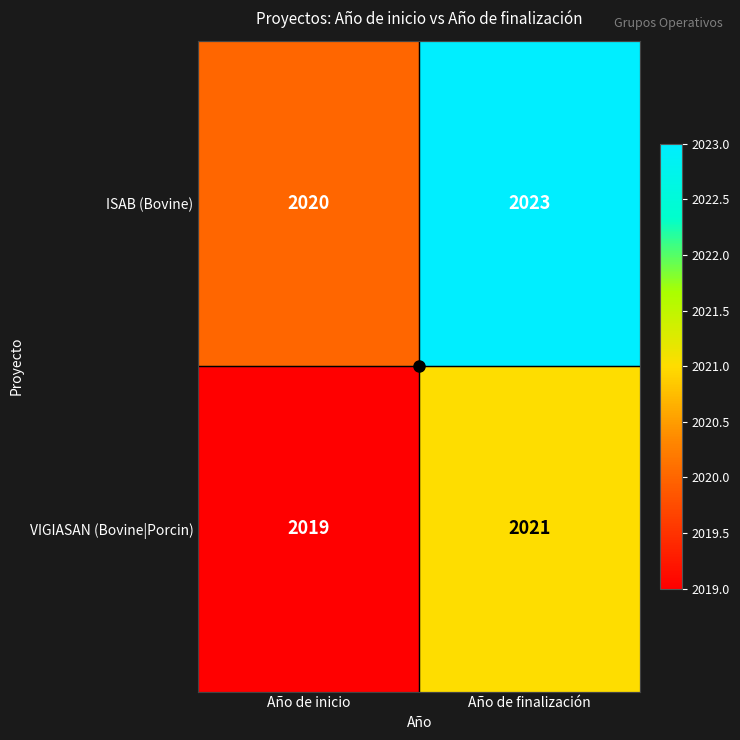

Which series has the largest total across all categories?

ISAB (Bovine)